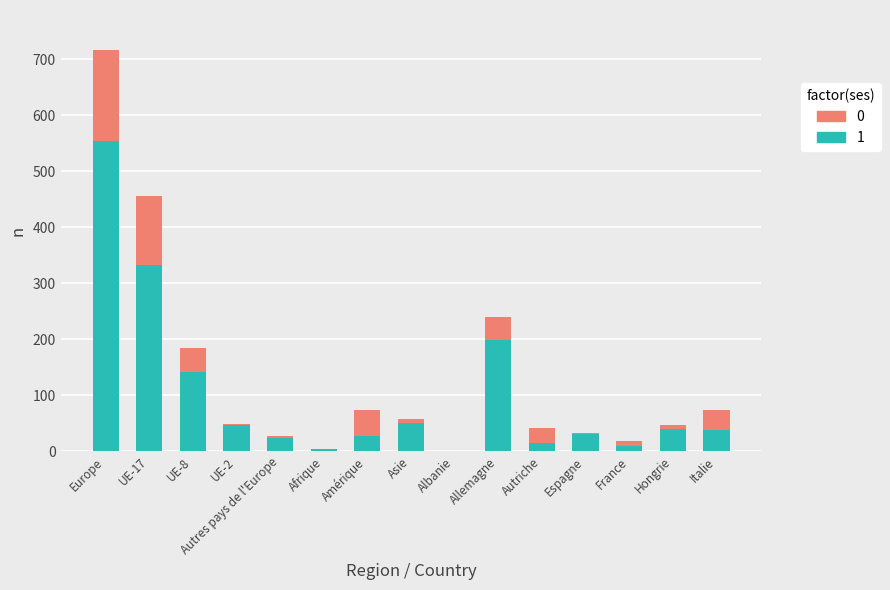

Count the number of values greater than 37.

7